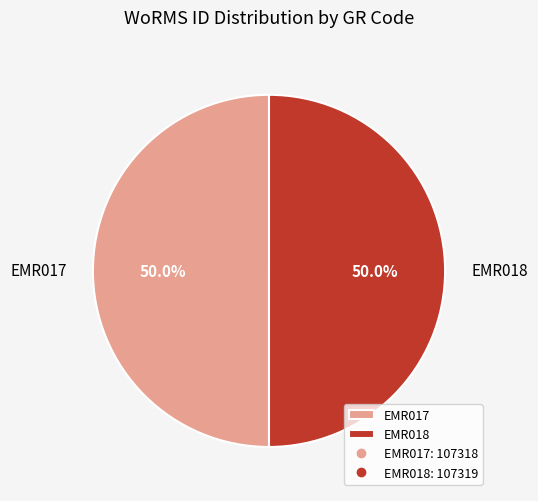

Count the number of slices in the pie.

2